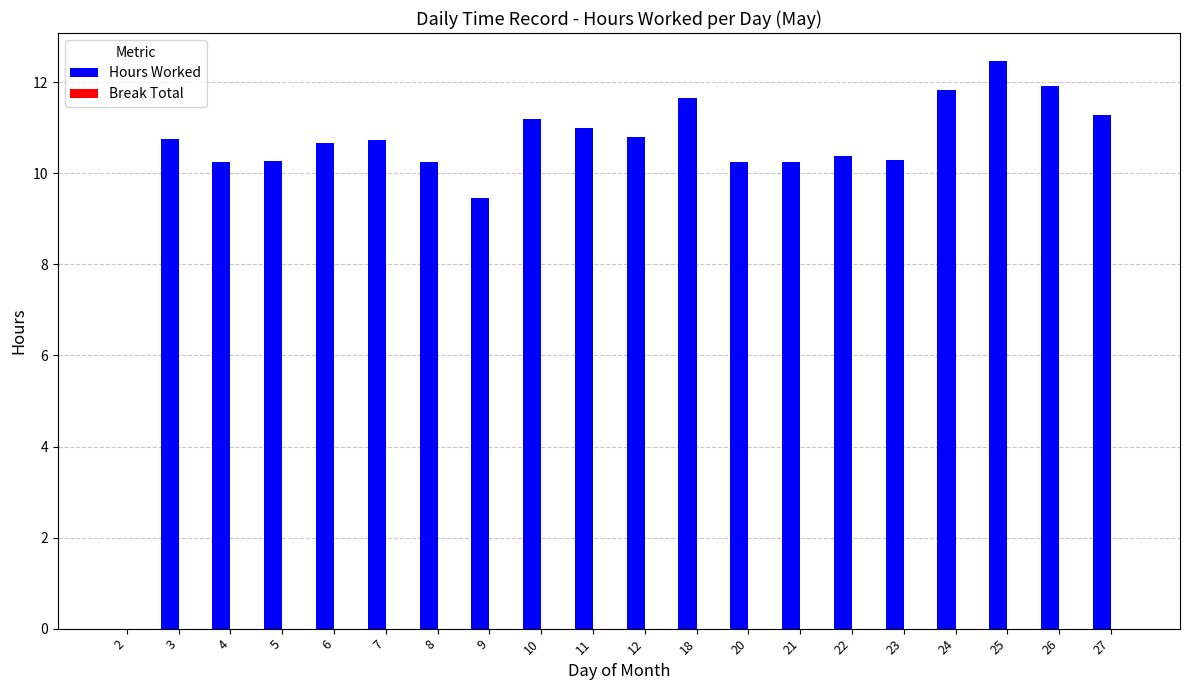

What is the greatest value displayed?

12.5